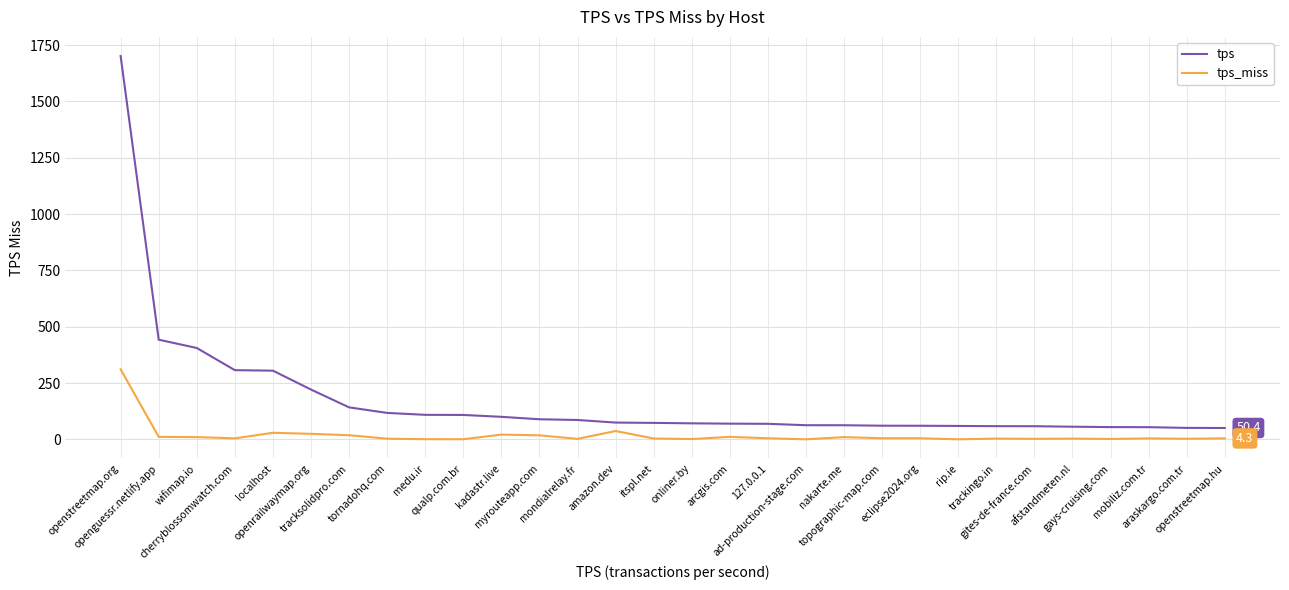

What is the difference between the maximum and second lowest values in the tps_miss series?

310.9